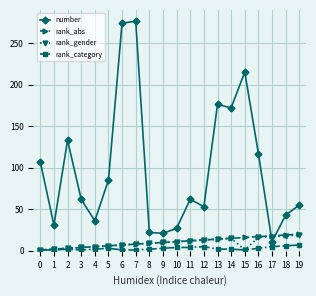

Is it true that number equals 176 at 13?

True